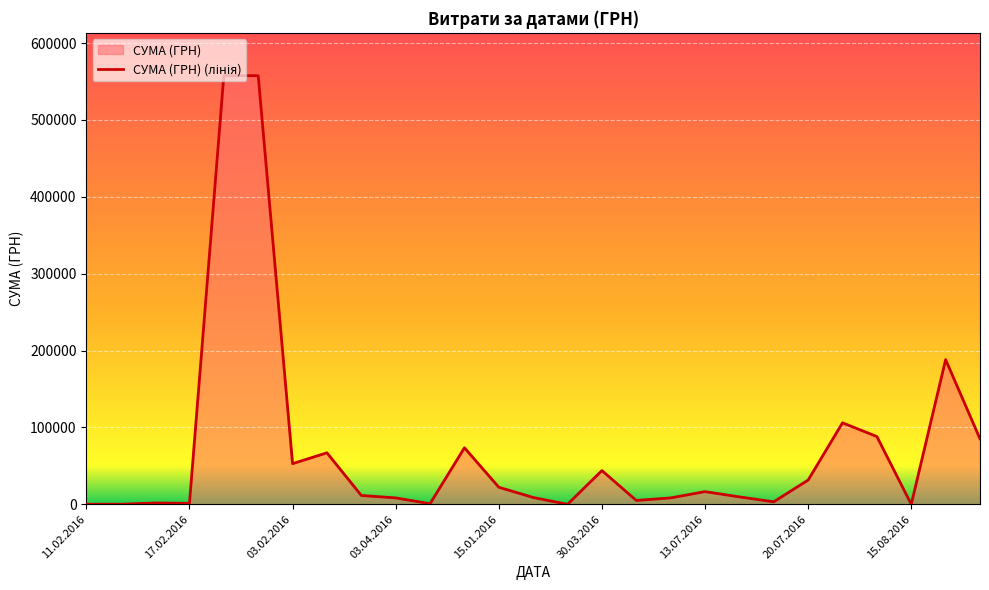

What is the greatest value displayed?

557618.7